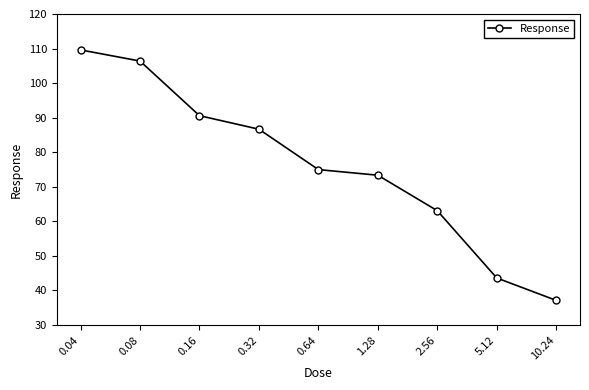

True or false: there are more than 0 points higher than both neighbors.

False